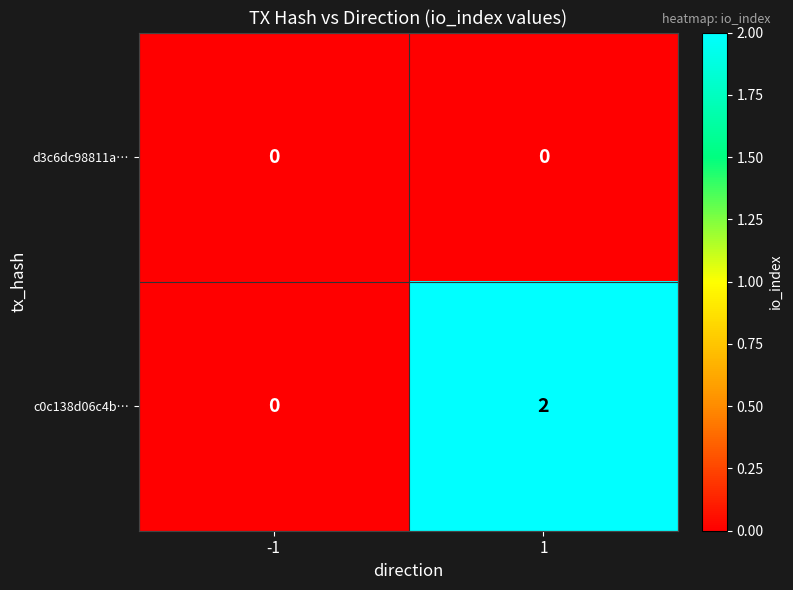

Which series has the largest total across all categories?

c0c138d06c4b…